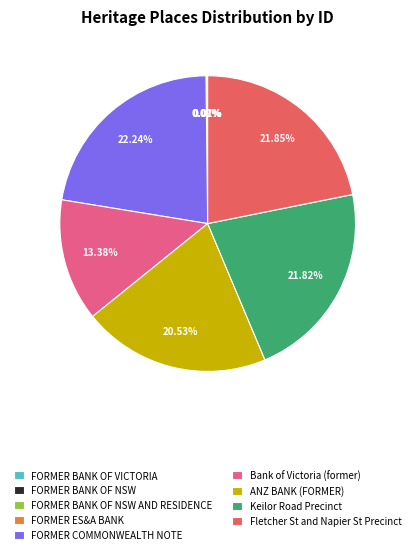

Which has a higher value, Bank of Victoria (former) or FORMER COMMONWEALTH NOTE?

FORMER COMMONWEALTH NOTE